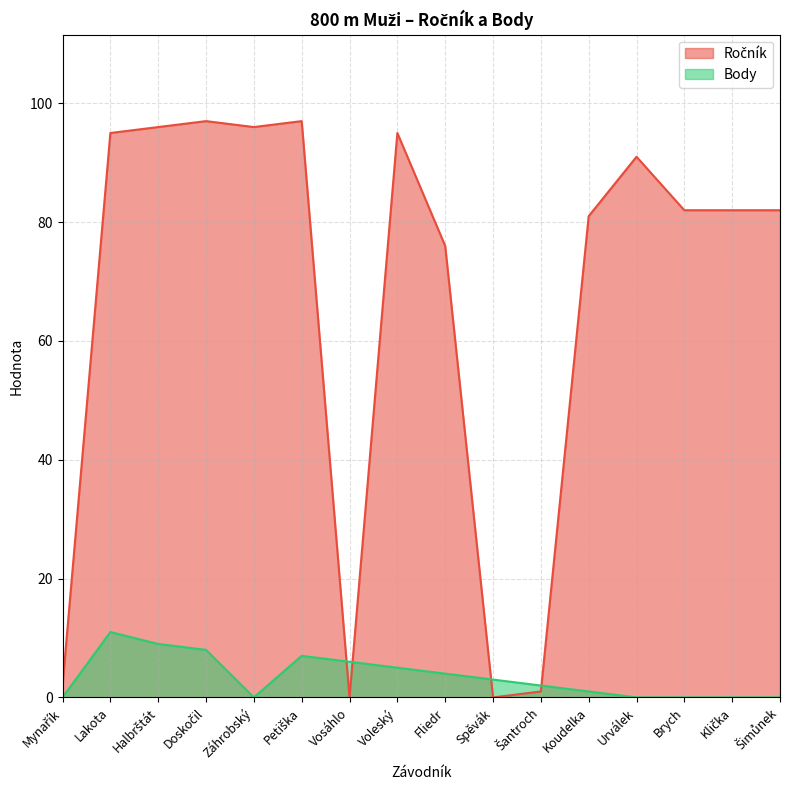

What is the difference between the Ročník values at Halbrštát and Spěvák?

96